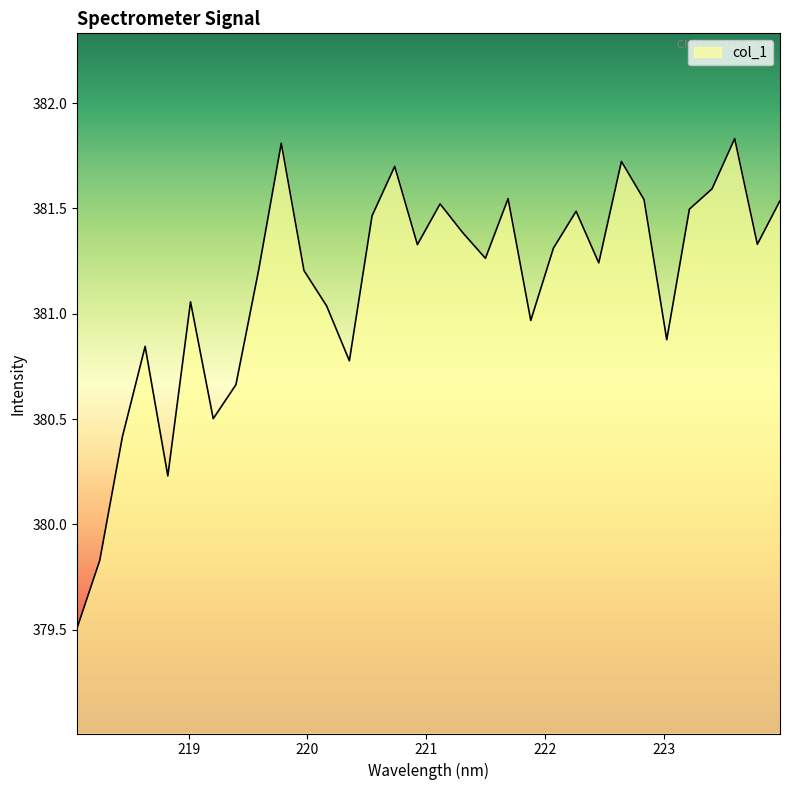

Does the chart display data point markers on the line(s)?

No